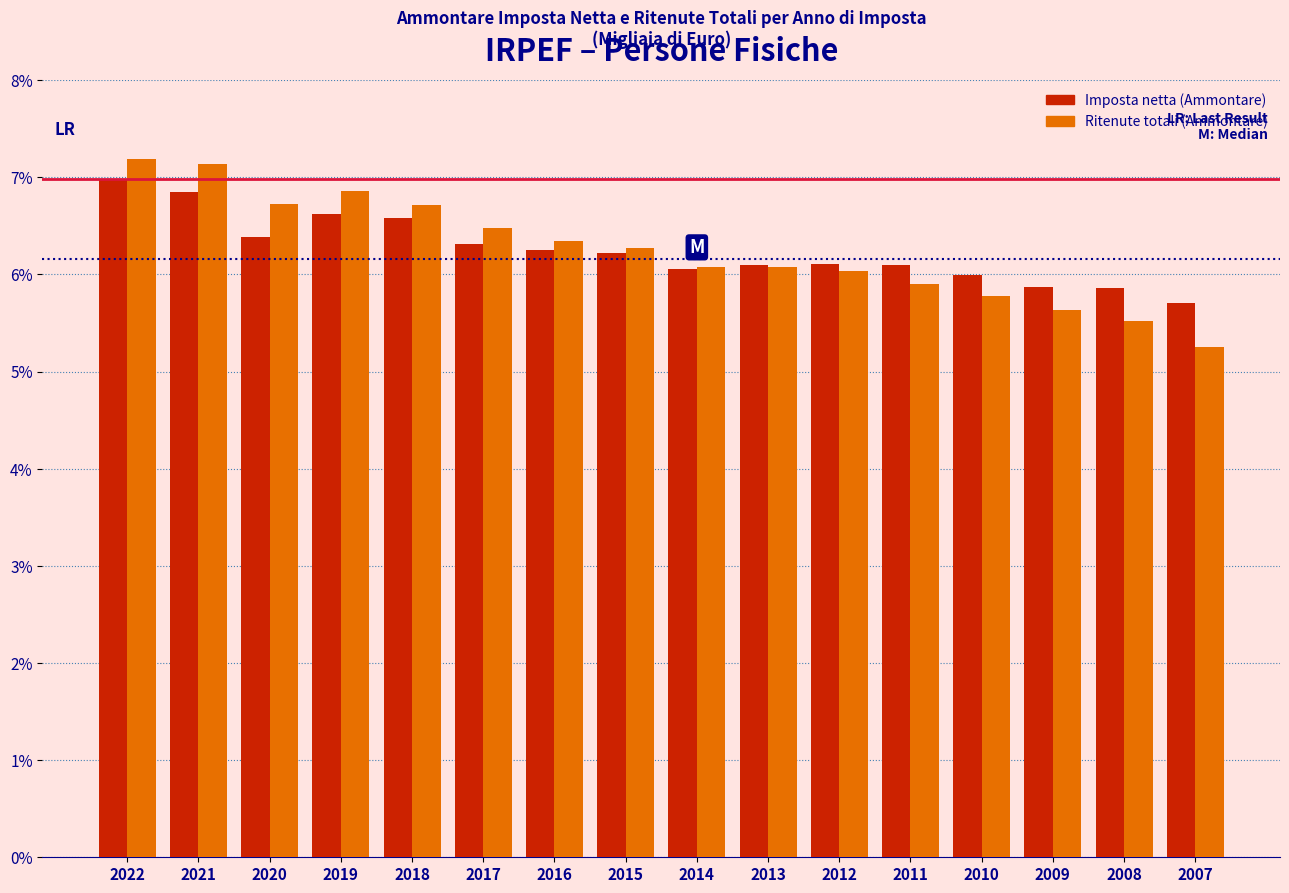

The Ritenute totali (Ammontare) series shows 2.1 at 2017. True or false?

False